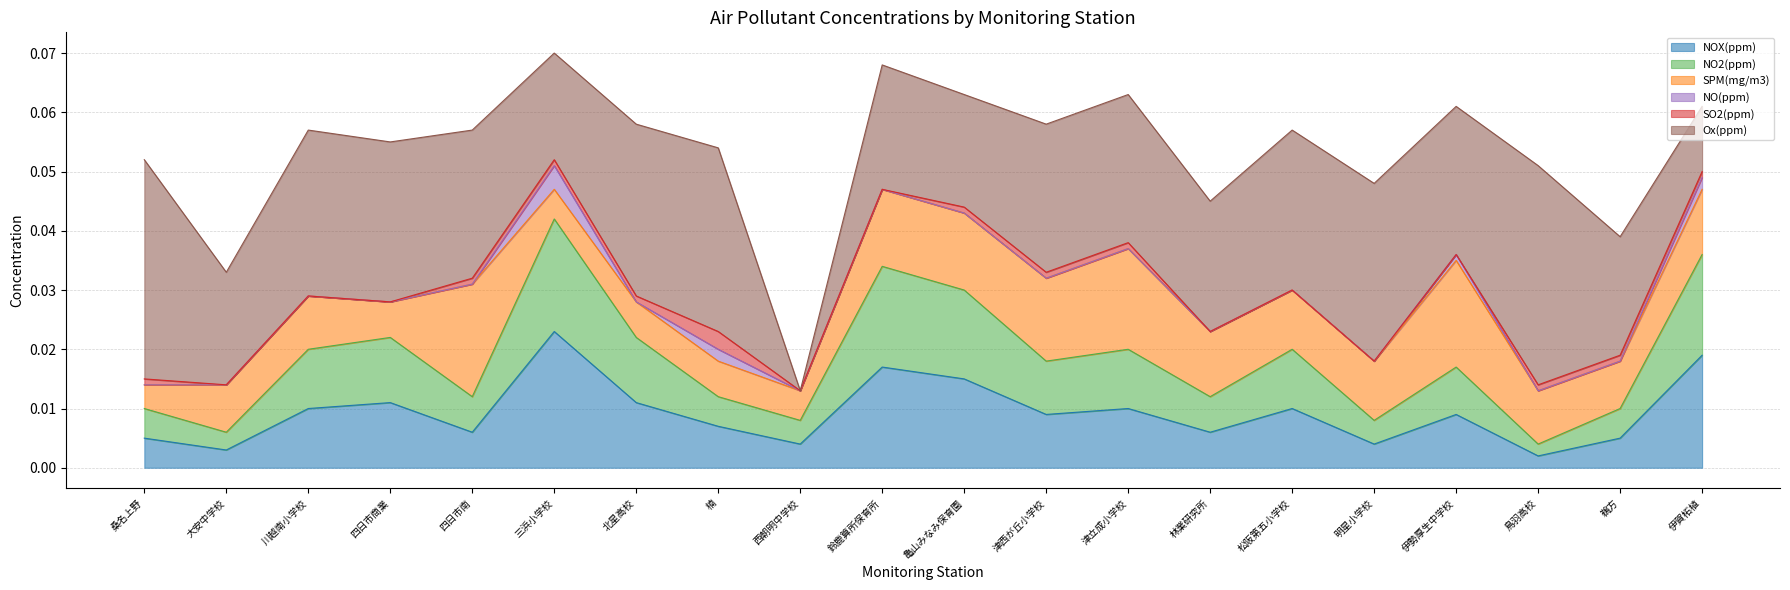

Rank the series at 桑名上野 from highest to lowest value.

Ox(ppm), NOX(ppm), NO2(ppm), SPM(mg/m3), SO2(ppm), NO(ppm)